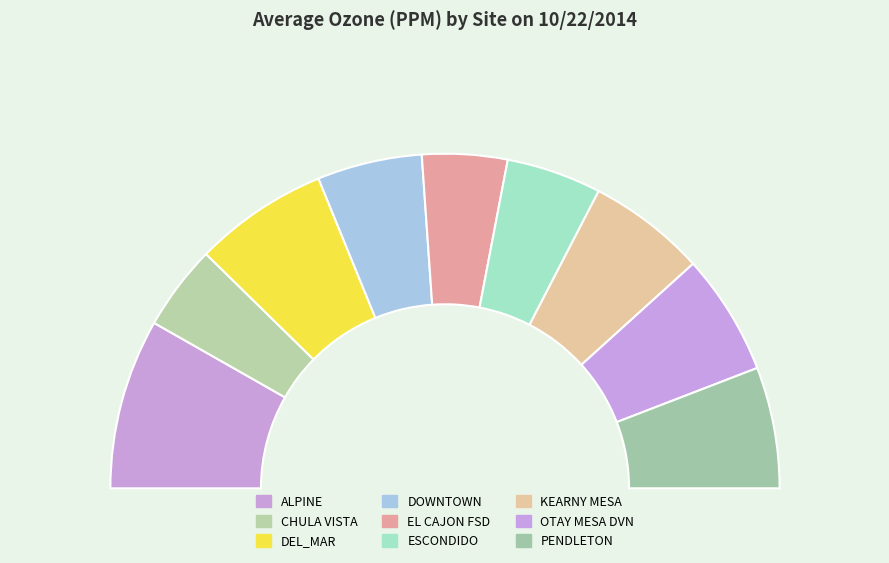

The DEL_MAR slice represents 13% of the pie. True or false?

True